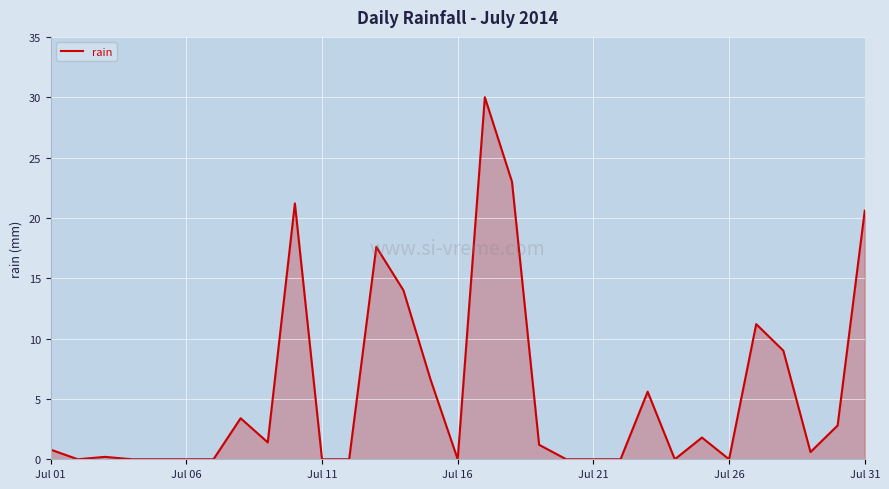

What is the difference between the maximum and minimum values?

30.0